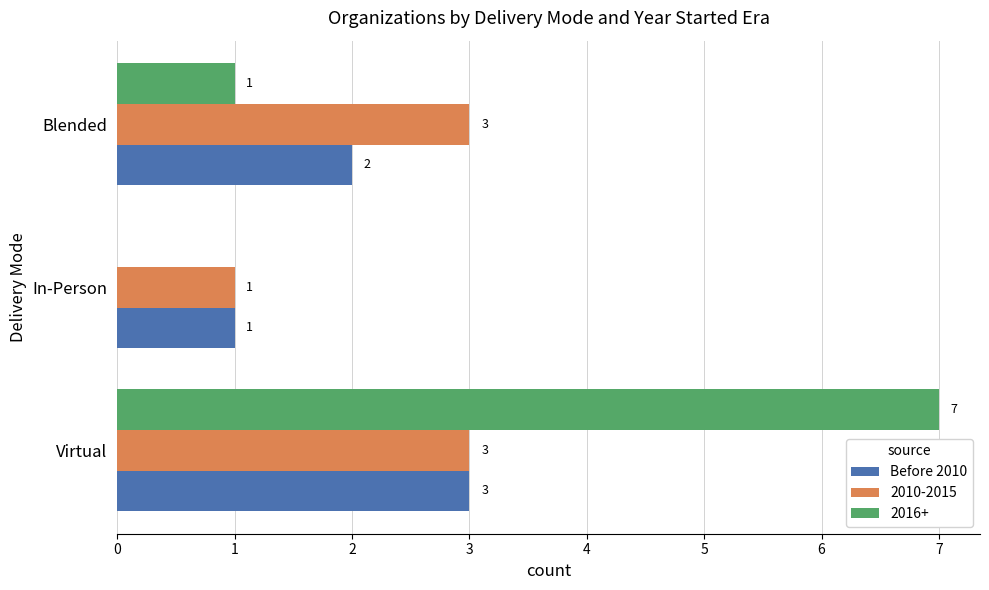

True or false: Before 2010 has a value of 1 at Blended.

False